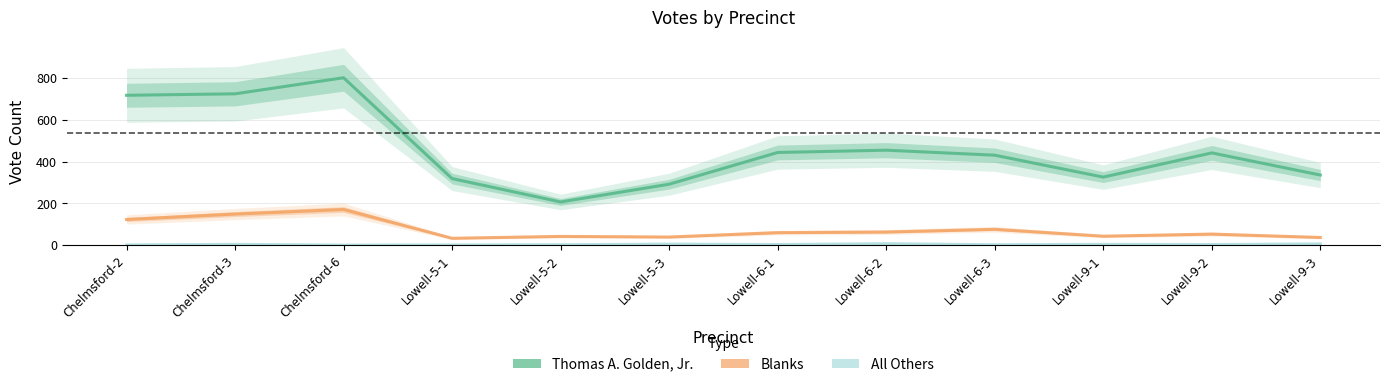

Count the All Others values in the range 2 to 5.

7